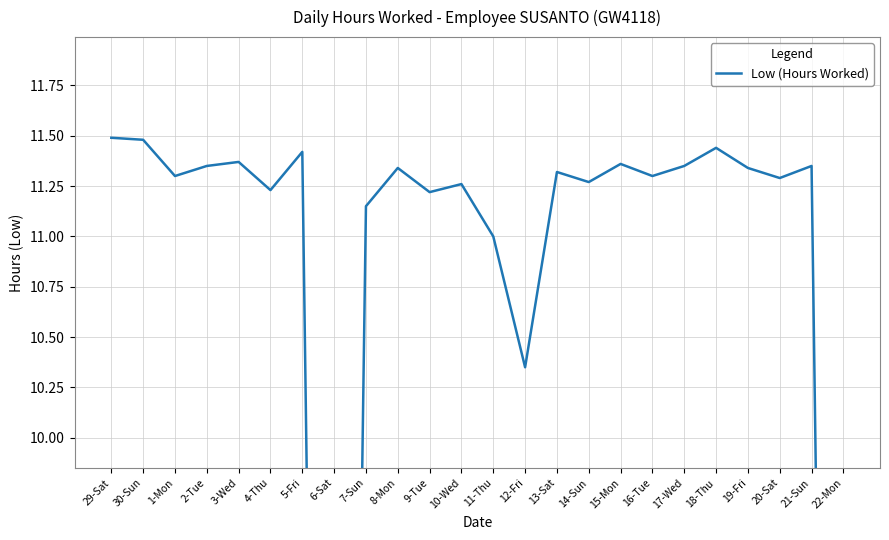

Where is the data nearest to the value 5?

6-Sat